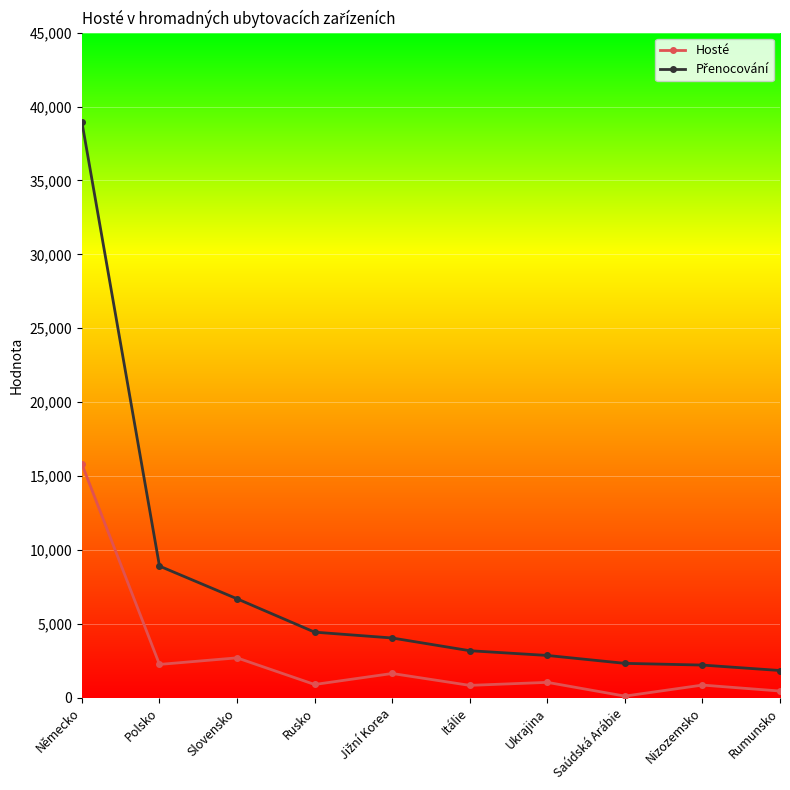

How many categories are shown in the chart?

10